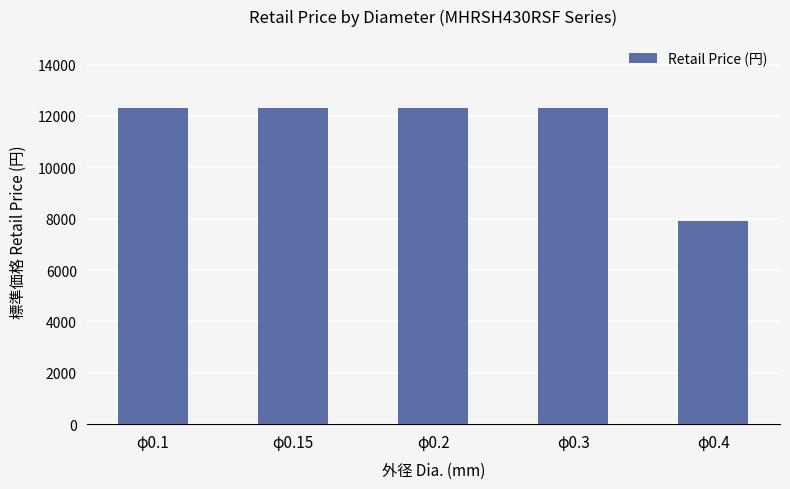

Are the bars horizontal?

No